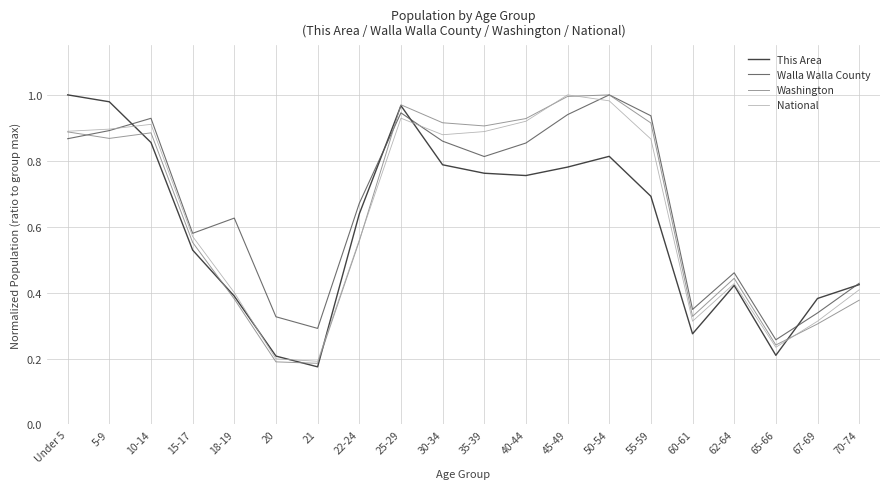

At which label does Walla Walla County reach its minimum?

65-66